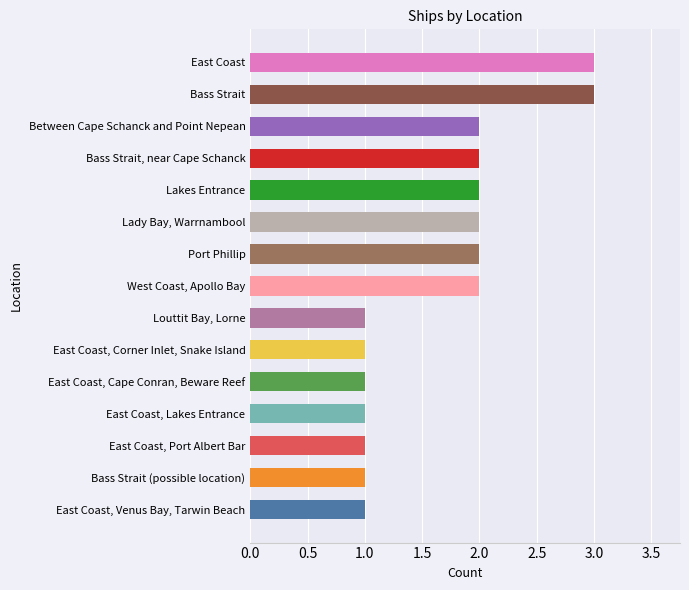

How many distinct data groups are displayed?

1